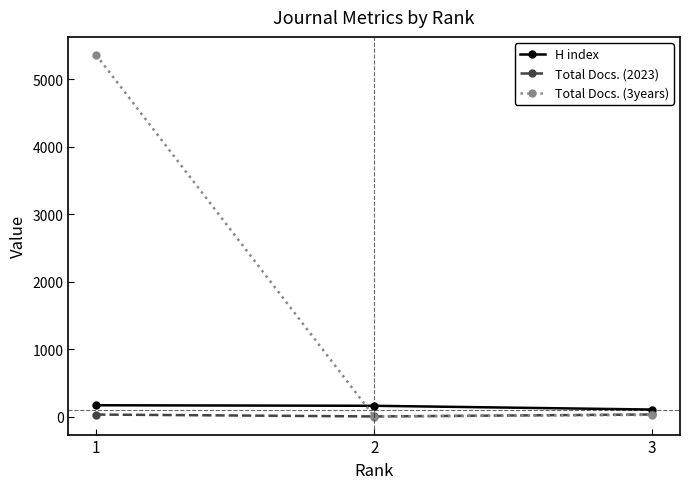

The value of Total Docs. (3years) at 1 is 2089. True or false?

False